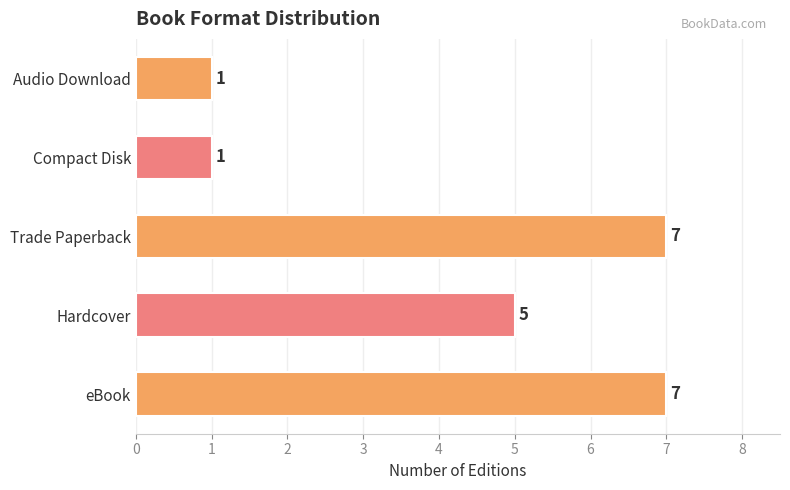

What is the change in value from eBook to Audio Download?

-6